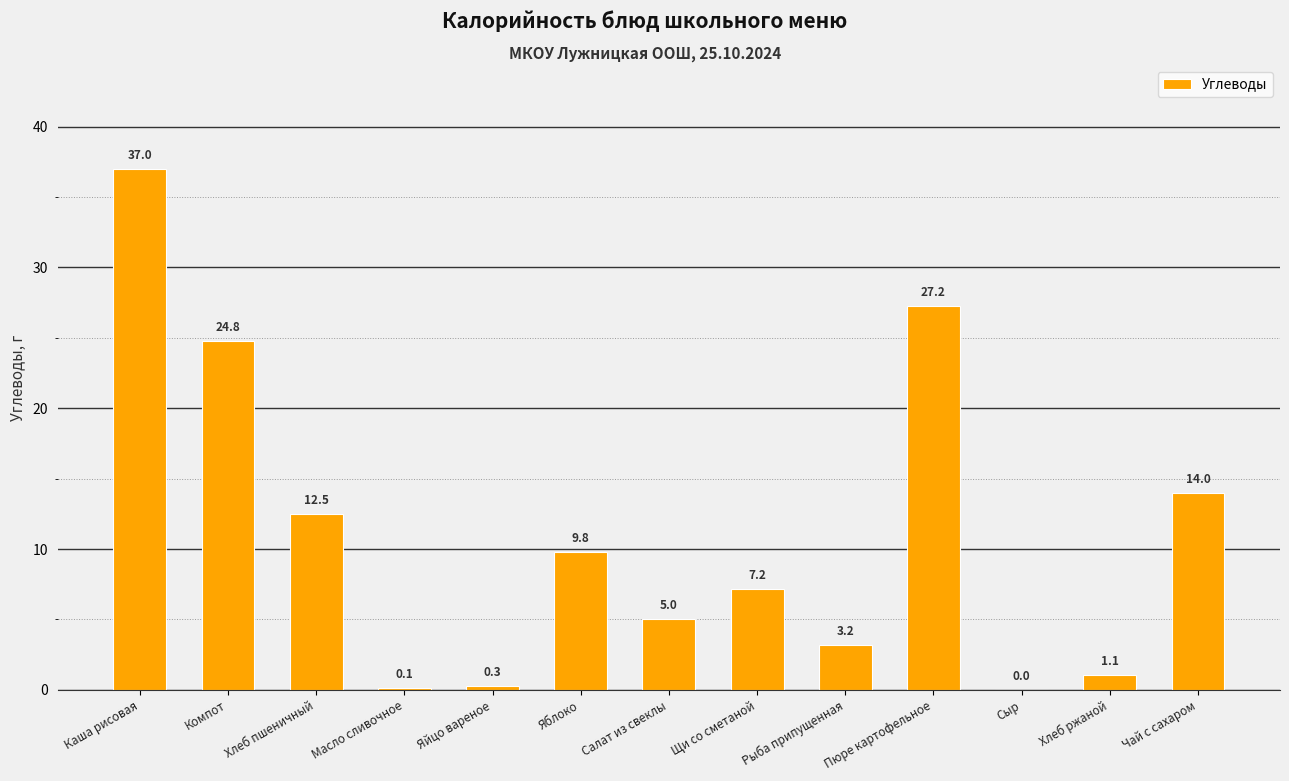

Read the value at Яйцо вареное.

0.3